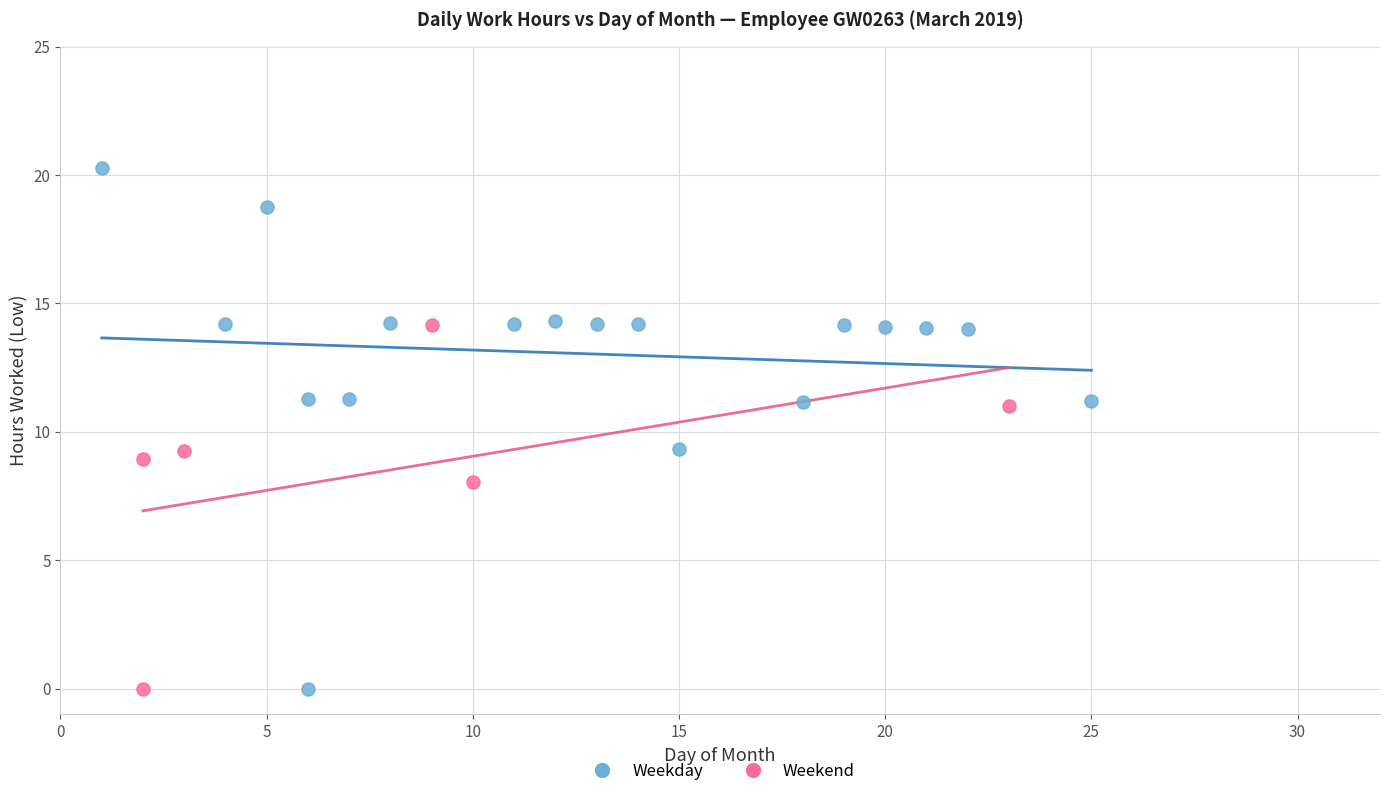

Which series has the largest Y range (max minus min)?

Weekday